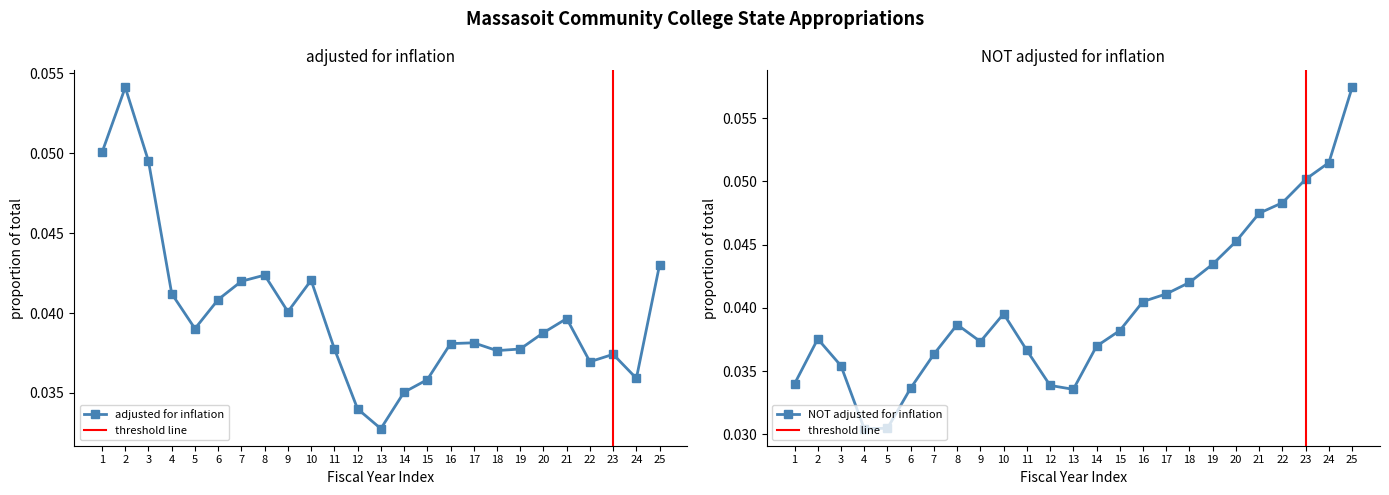

Which series changed the most between FY02 and FY16?

adjusted for inflation